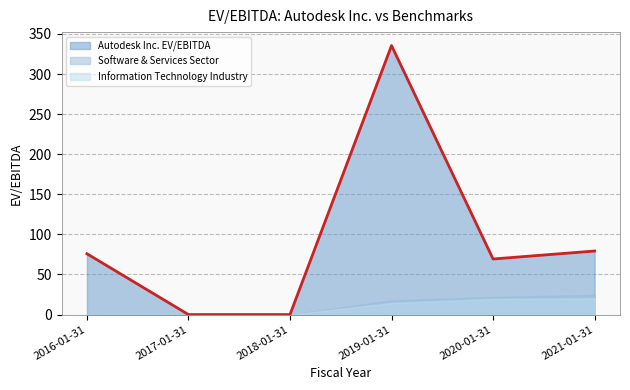

Which series changed the most between 2016-01-31 and 2021-01-31?

Software & Services Sector